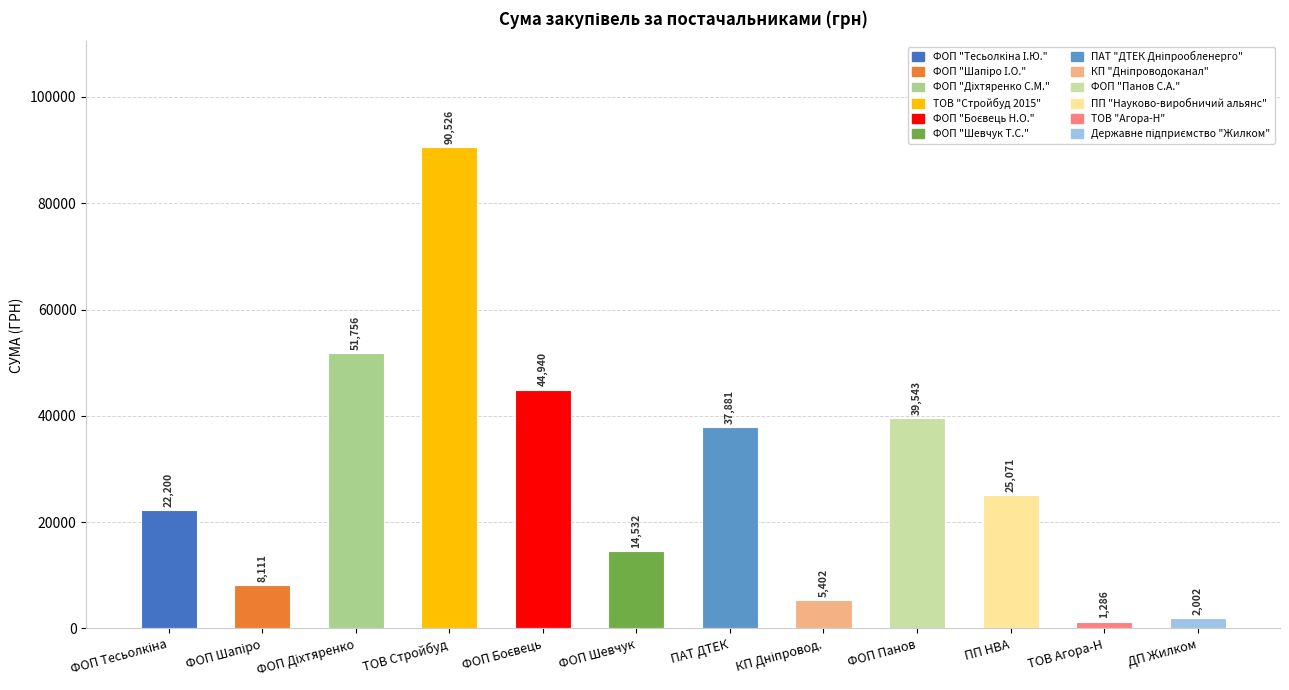

Which label corresponds to the largest value in the chart?

ТОВ Стройбуд